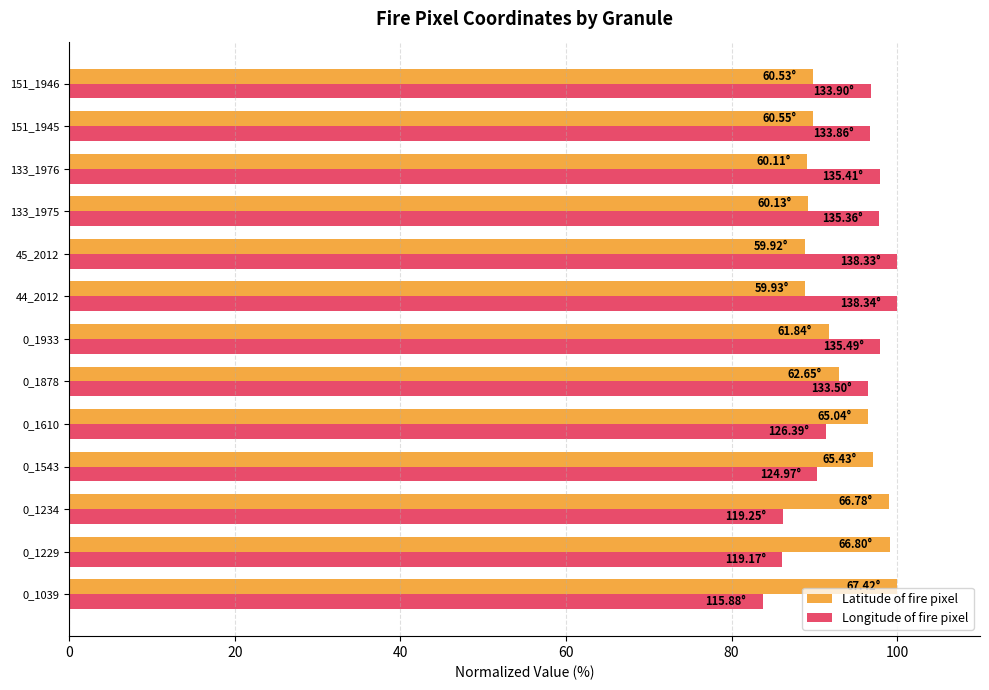

Which series has the largest range (max minus min)?

Longitude of fire pixel